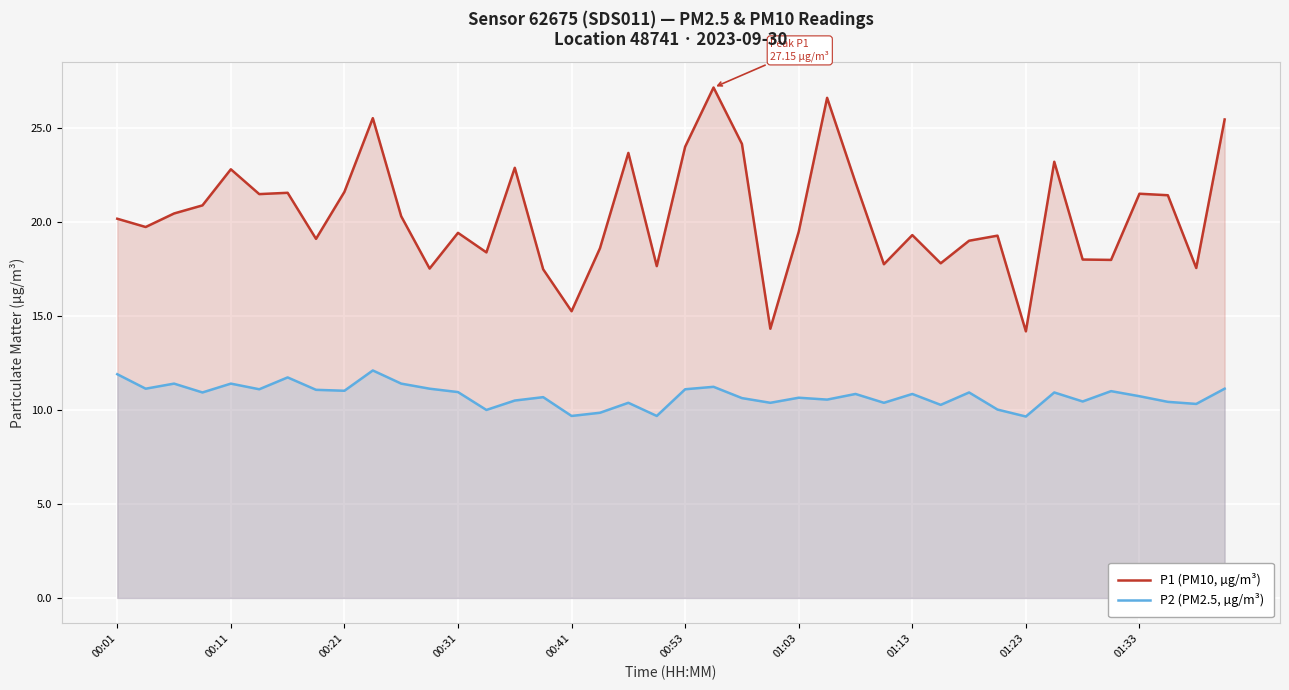

What is the minimum value for P2 (PM2.5, µg/m³)?

9.7